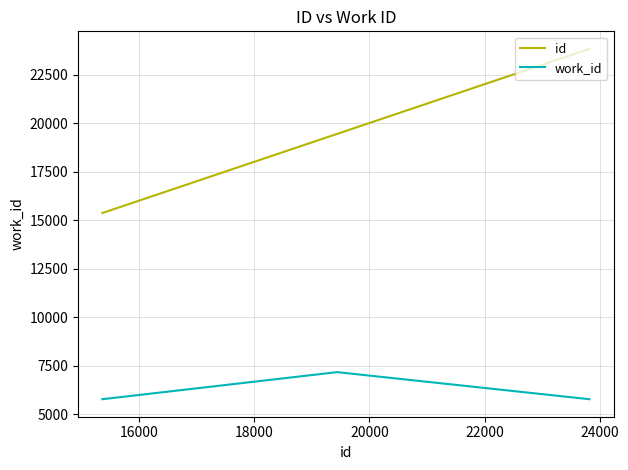

What is the minimum value shown in the chart?

5767